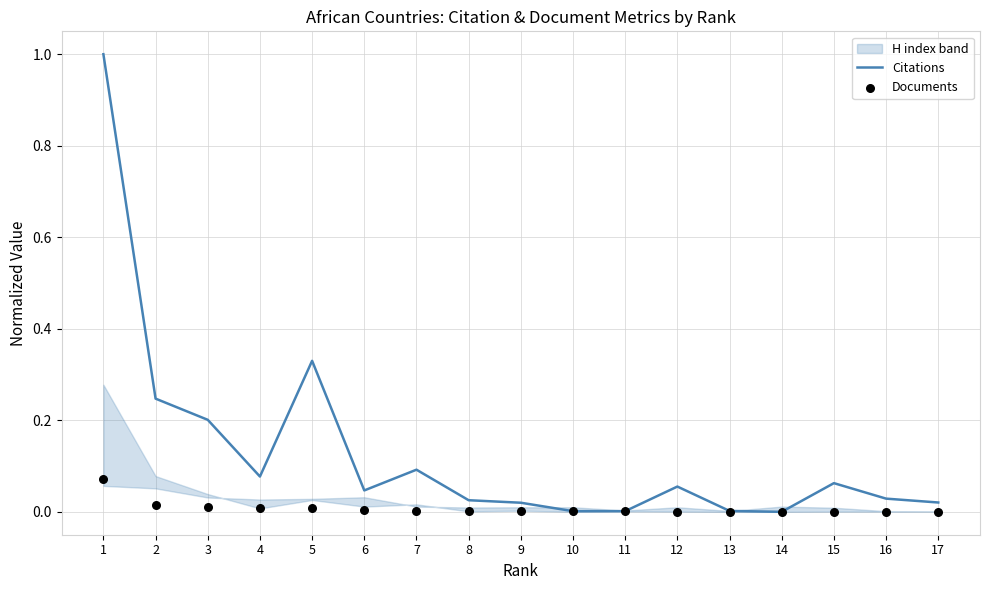

What is the total value across all series at 6?

0.1